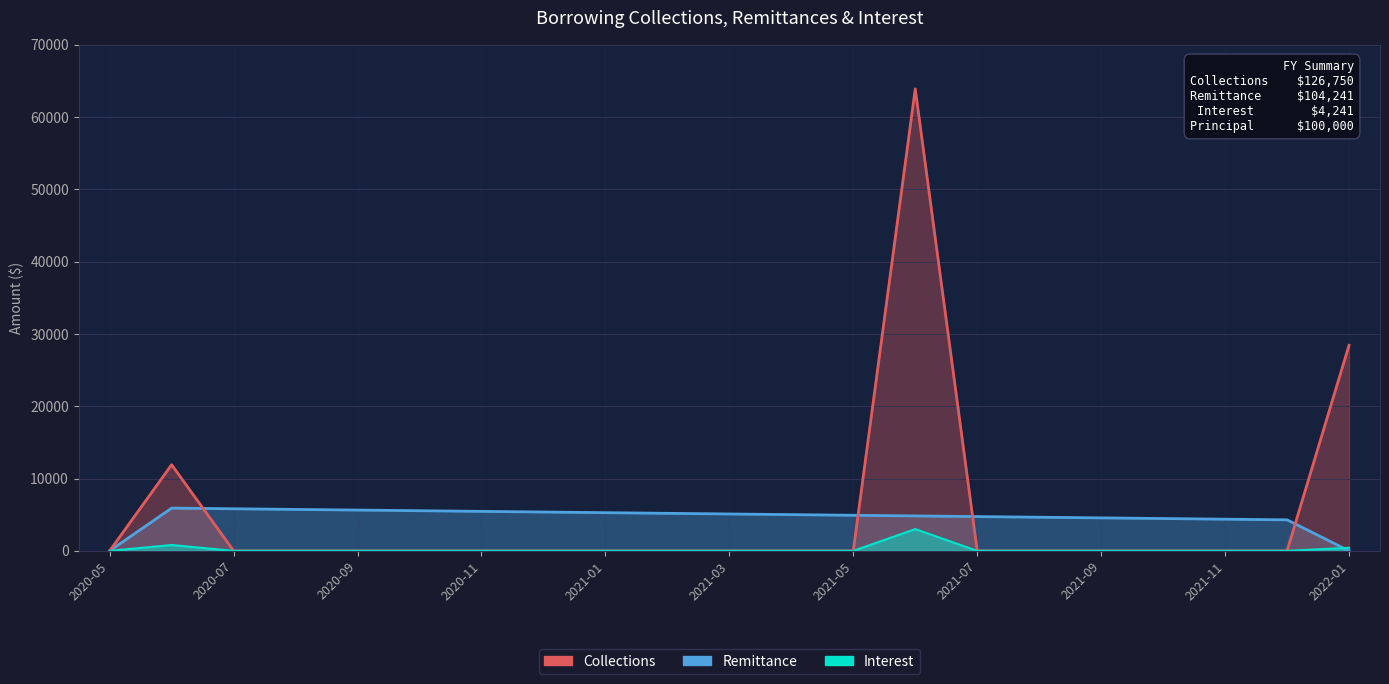

List the series in order of their peak value, lowest first.

Interest, Collections, Remittance